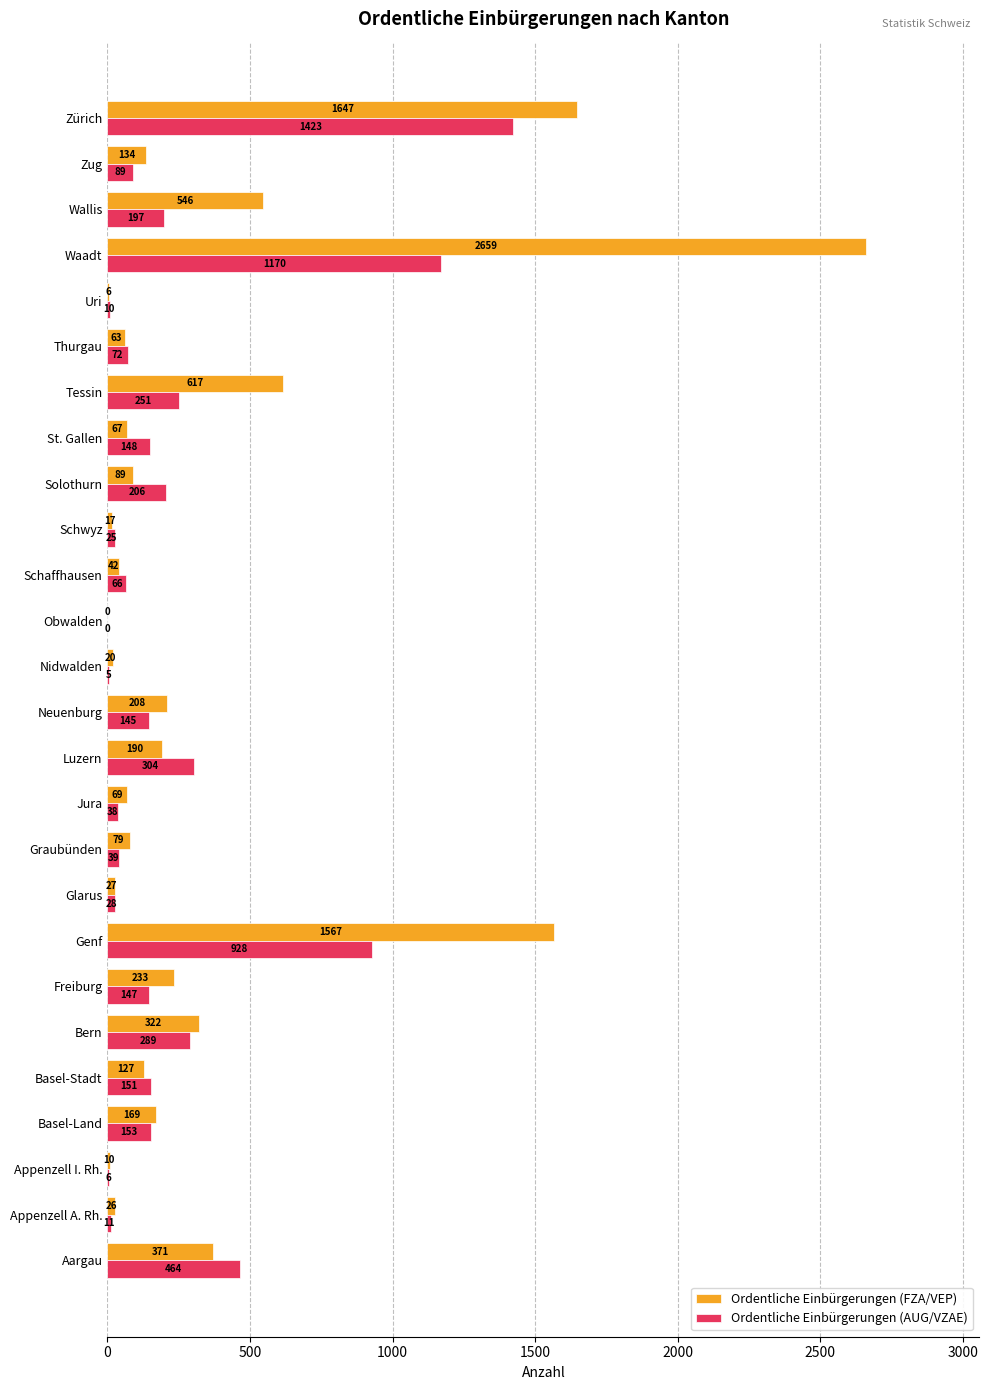

The value of Ordentliche Einbürgerungen (FZA/VEP) at Schwyz is 17. True or false?

True